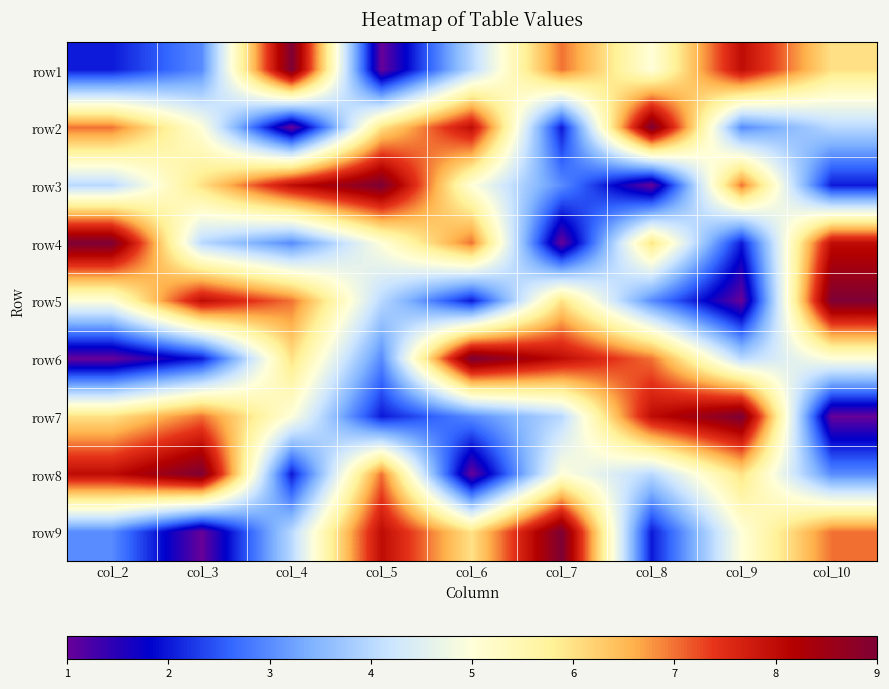

What is the total value across all series at col_10?

45